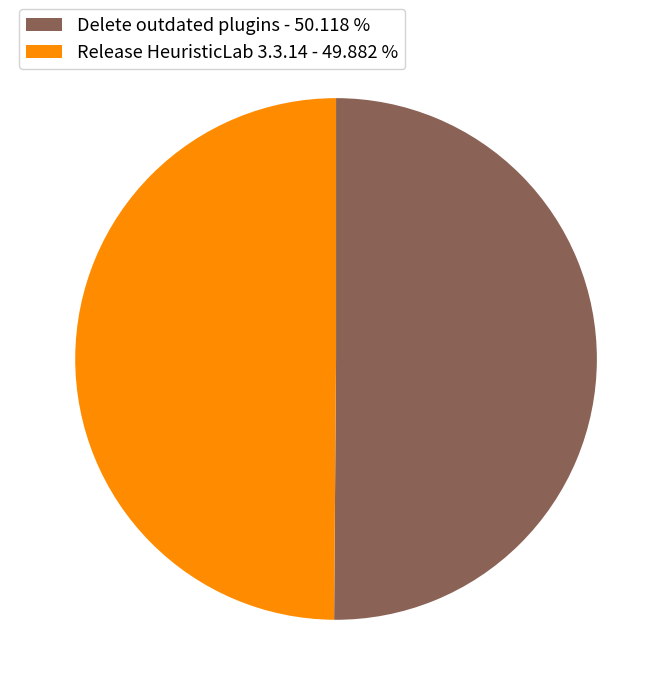

Combined, do Release HeuristicLab 3.3.14 - 49.882 % and Delete outdated plugins - 50.118 % account for over 50%?

Yes